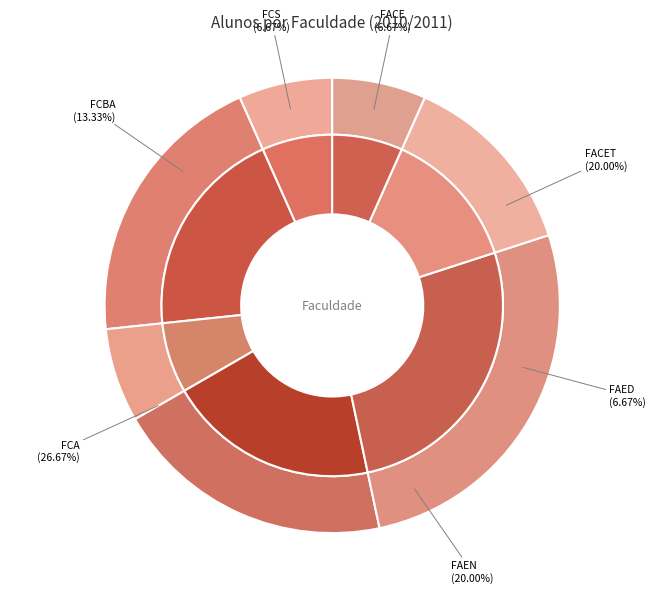

True or false: FAEN accounts for 20% of the total.

True